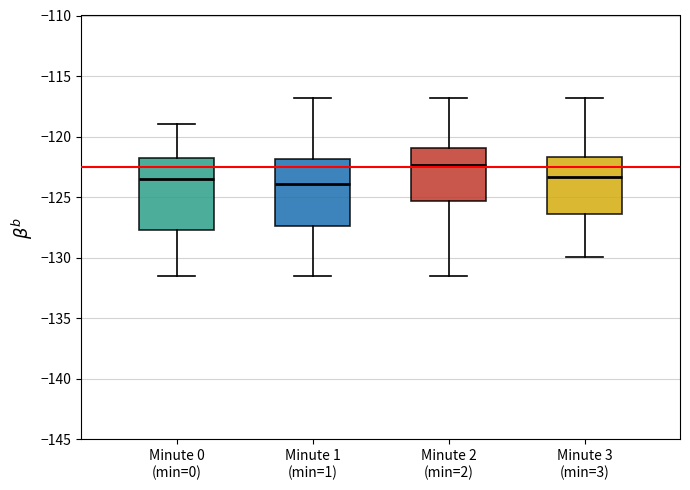

Reading left to right, read every box against the y-axis: the position of its median line, the range the box covers, and the ends of its whiskers. The values are not printed on the chart, so give them approximately, as read against the axis.

Minute 0 (min=0): median -123.5, box -127.5 to -122.0, whiskers -131.5 to -119.0
Minute 1 (min=1): median -124.0, box -127.5 to -122.0, whiskers -131.5 to -117.0
Minute 2 (min=2): median -122.5, box -125.5 to -121.0, whiskers -131.5 to -117.0
Minute 3 (min=3): median -123.5, box -126.5 to -121.5, whiskers -130.0 to -117.0